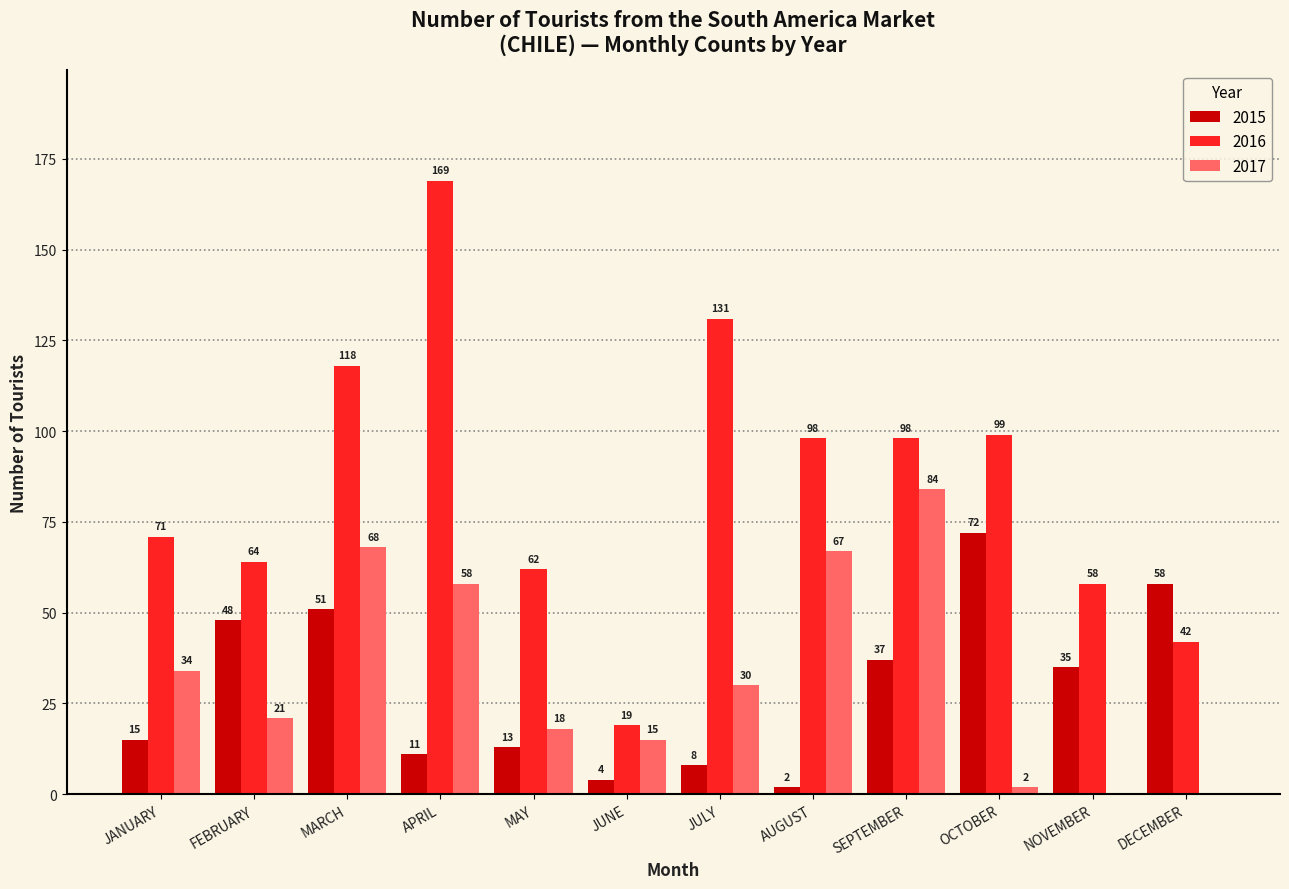

What is the approximate value of 2015 at SEPTEMBER, to the nearest 10?

40